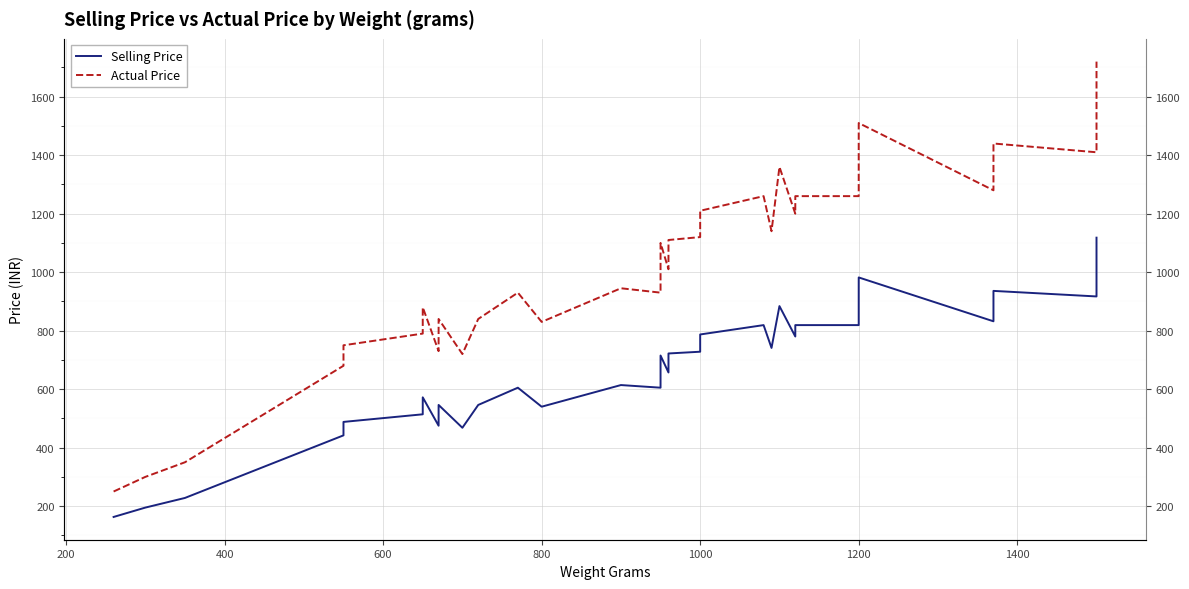

How many data points in Selling Price are above 728?

19